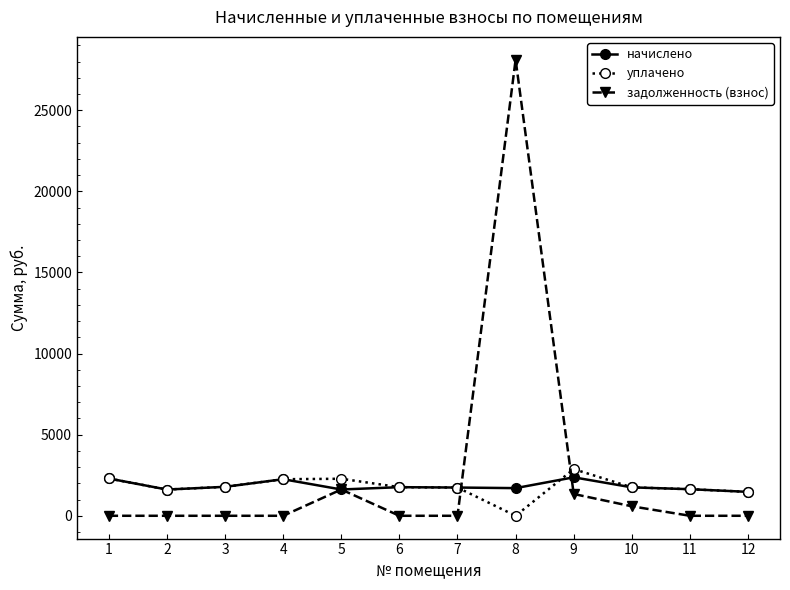

What is the highest value of the начислено series?

2371.9